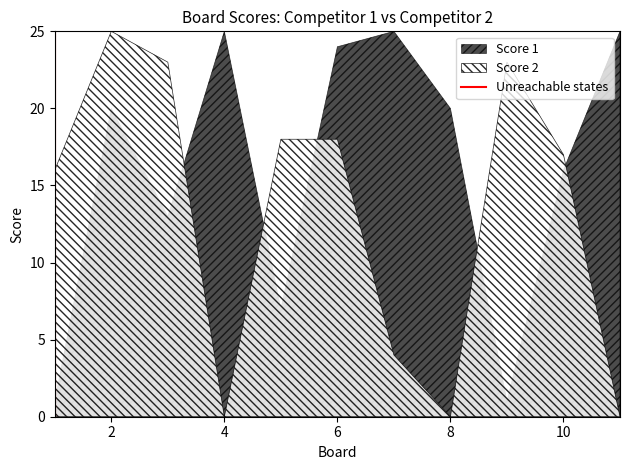

What is the maximum value for Score 2?

25